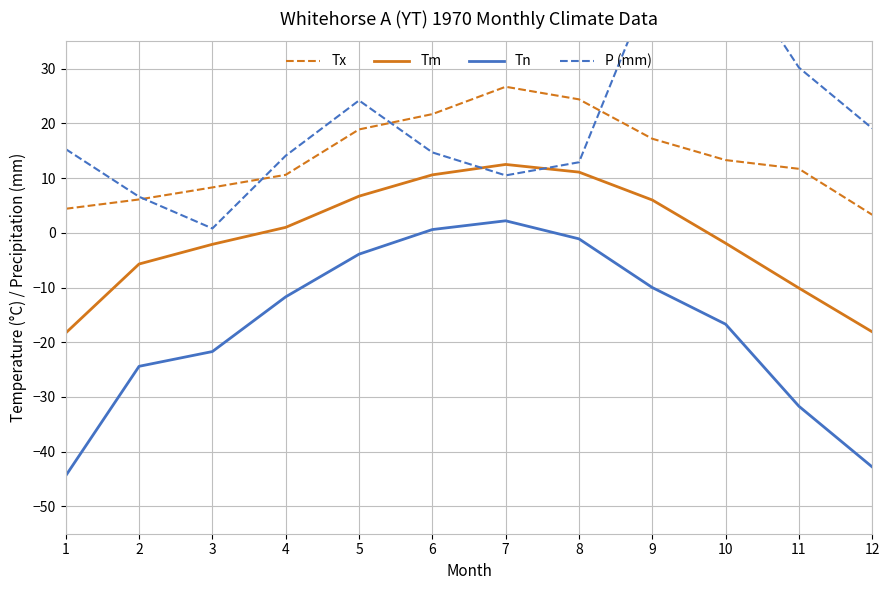

What are all the series names shown in the legend?

Tx, Tm, Tn, P (mm)